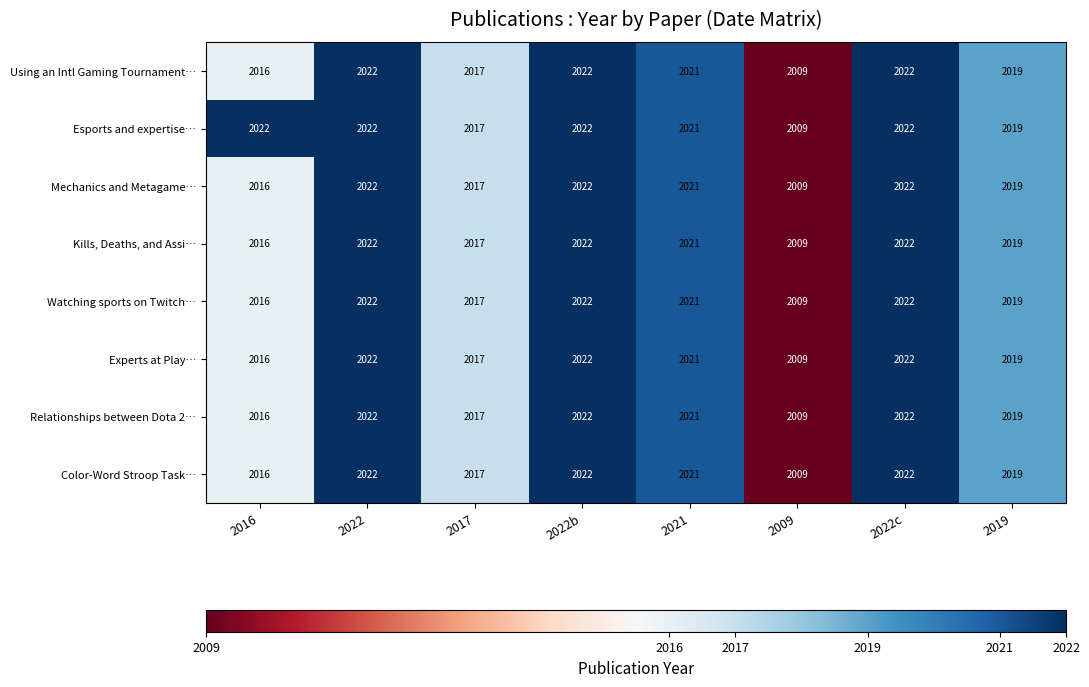

At how many categories does at least one series exceed 2013?

7